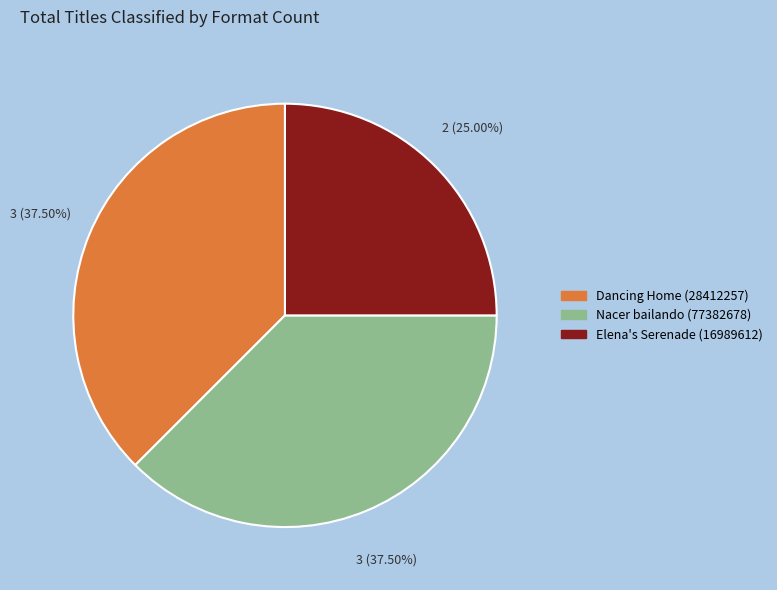

What is the ratio of the value at Dancing Home (28412257) to the value at Elena's Serenade (16989612)?

1.5